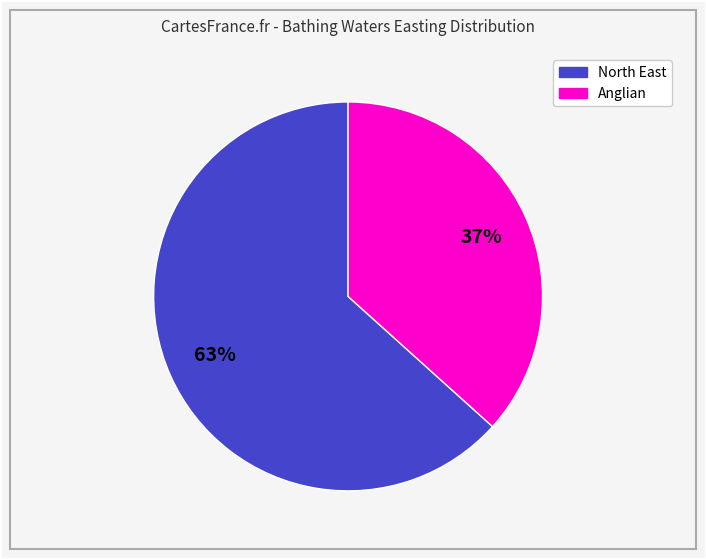

Does any single category account for the majority?

Yes